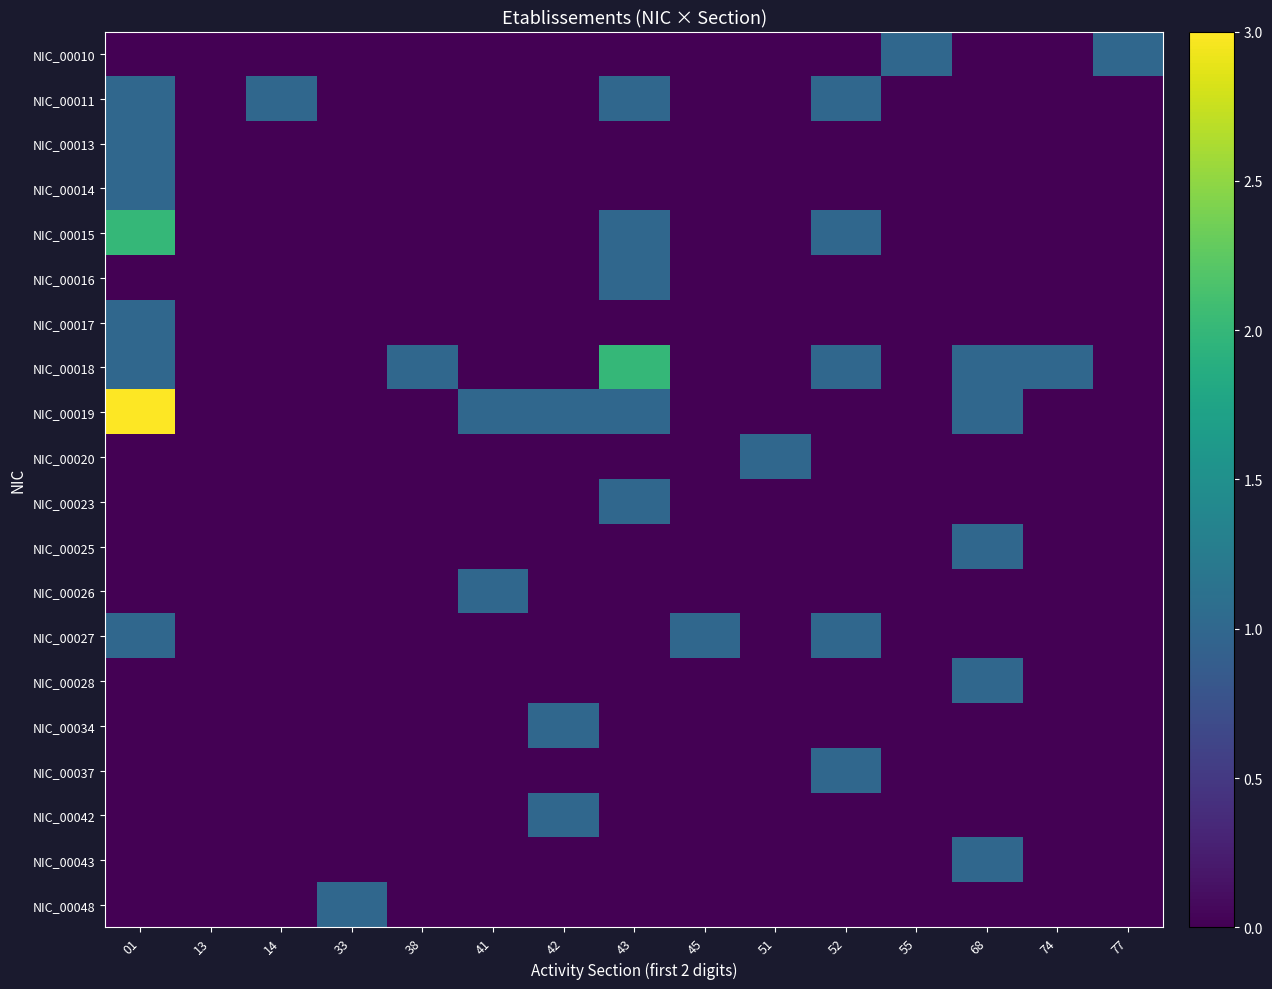

Rank the series by their maximum value, from lowest to highest.

NIC_00010, NIC_00011, NIC_00013, NIC_00014, NIC_00016, NIC_00017, NIC_00020, NIC_00023, NIC_00025, NIC_00026, NIC_00027, NIC_00028, NIC_00034, NIC_00037, NIC_00042, NIC_00043, NIC_00048, NIC_00015, NIC_00018, NIC_00019